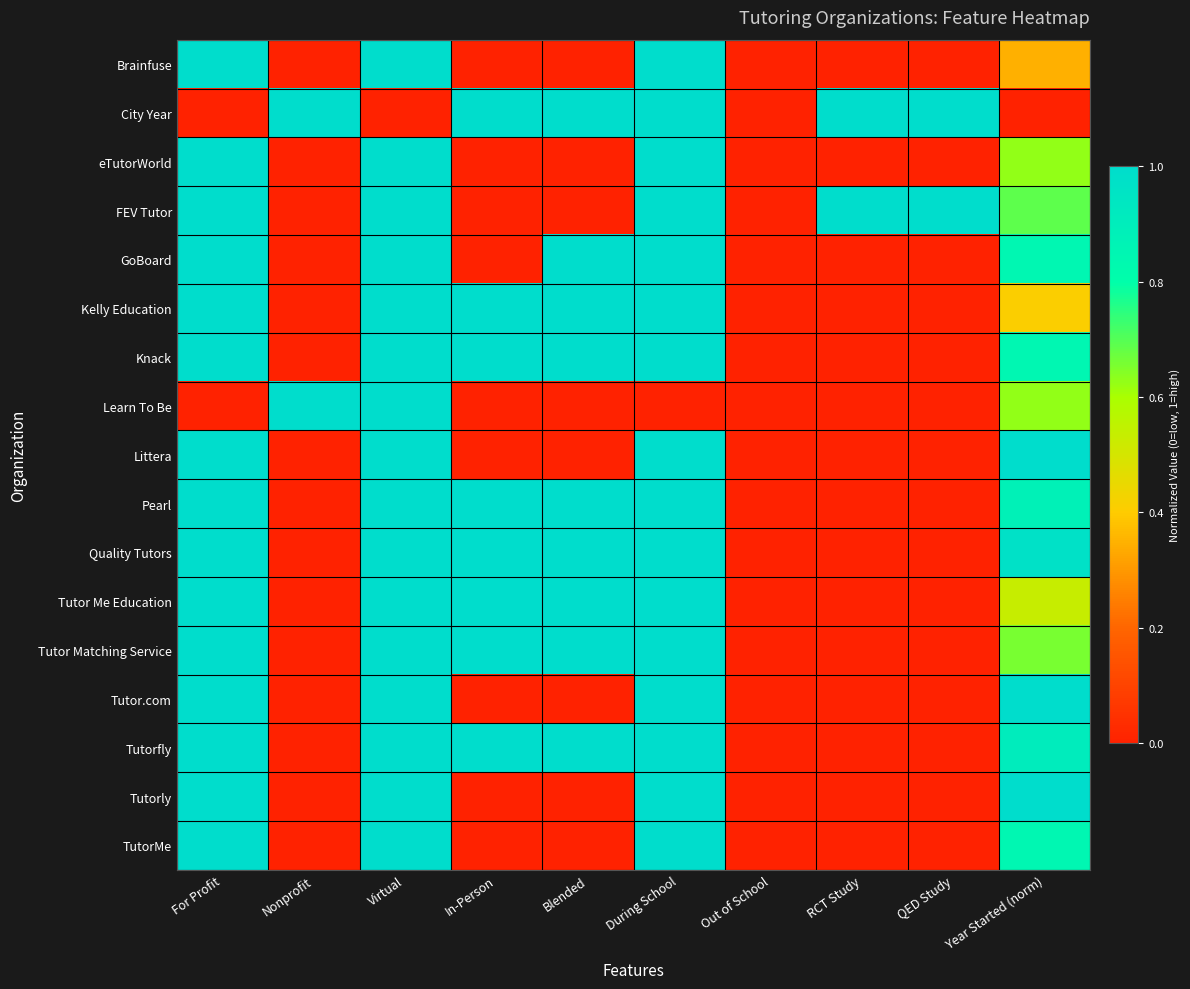

Between RCT Study and Nonprofit, which is larger?

RCT Study